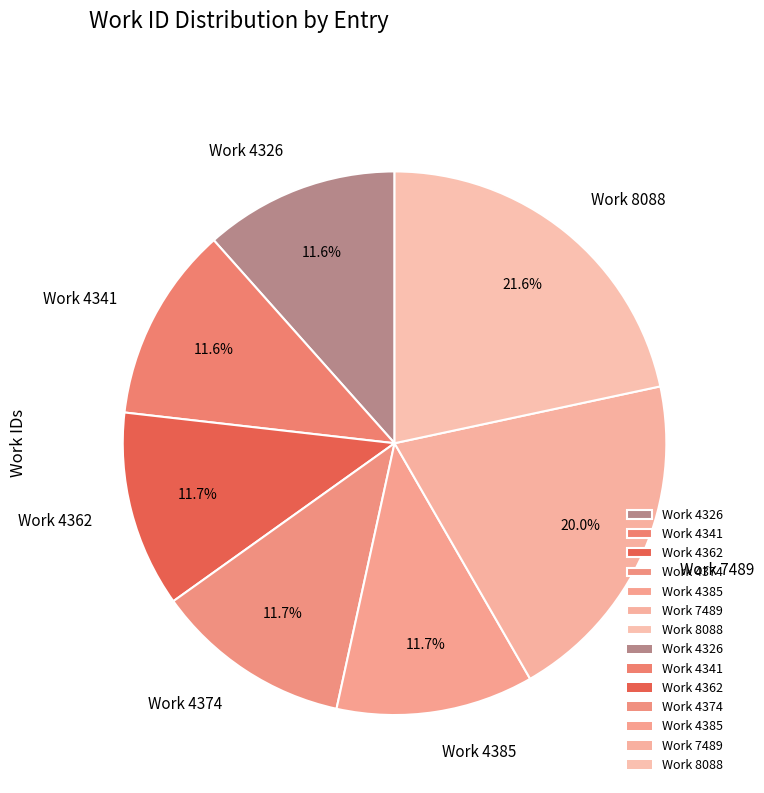

What portion of the pie excludes Work 4326?

88.4%